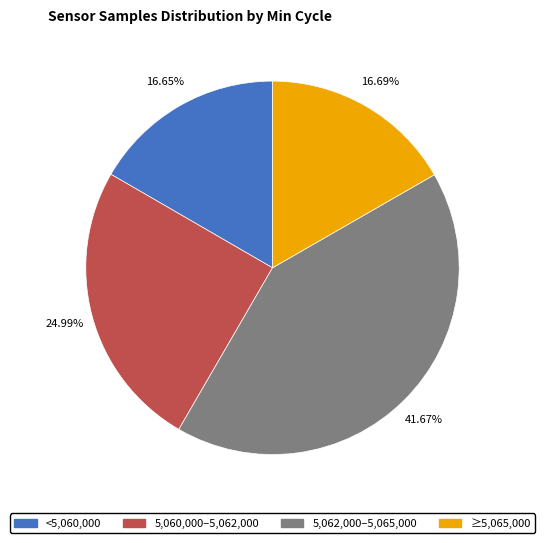

Does any single category account for the majority?

No